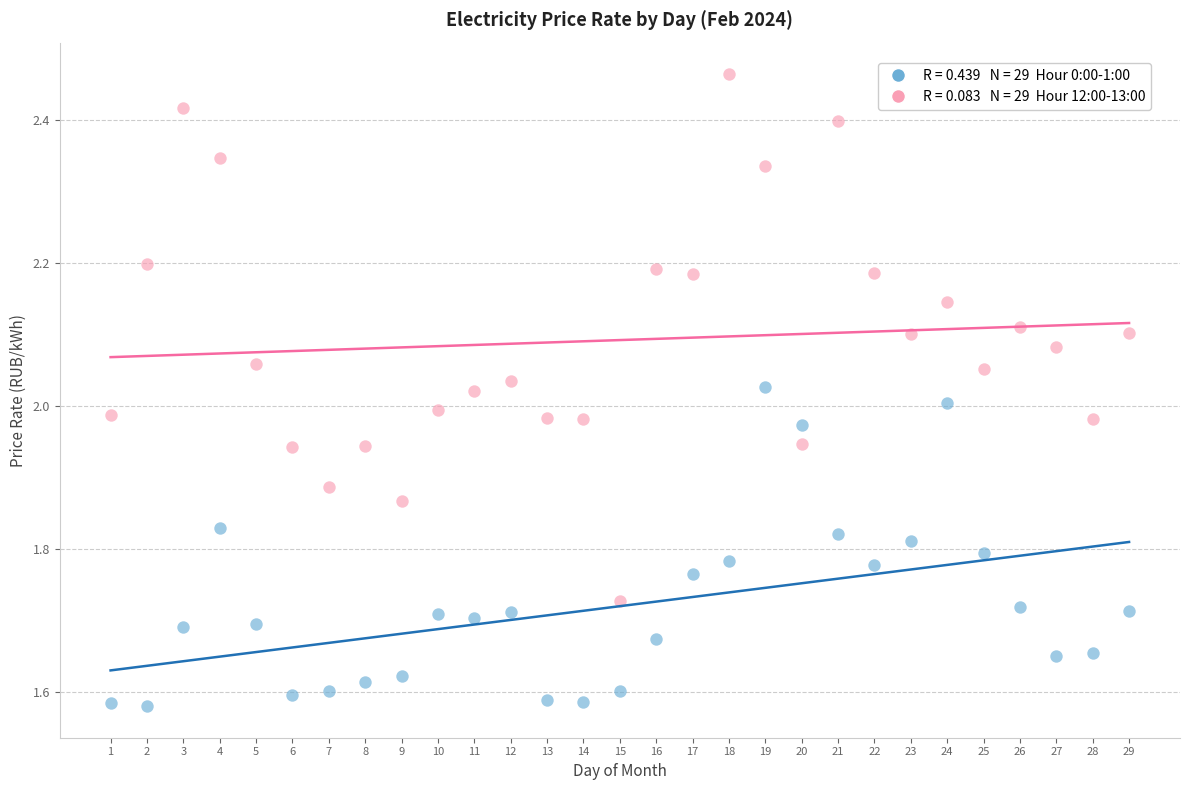

Across all data points, what is the range of Y values (max minus min)?

0.9